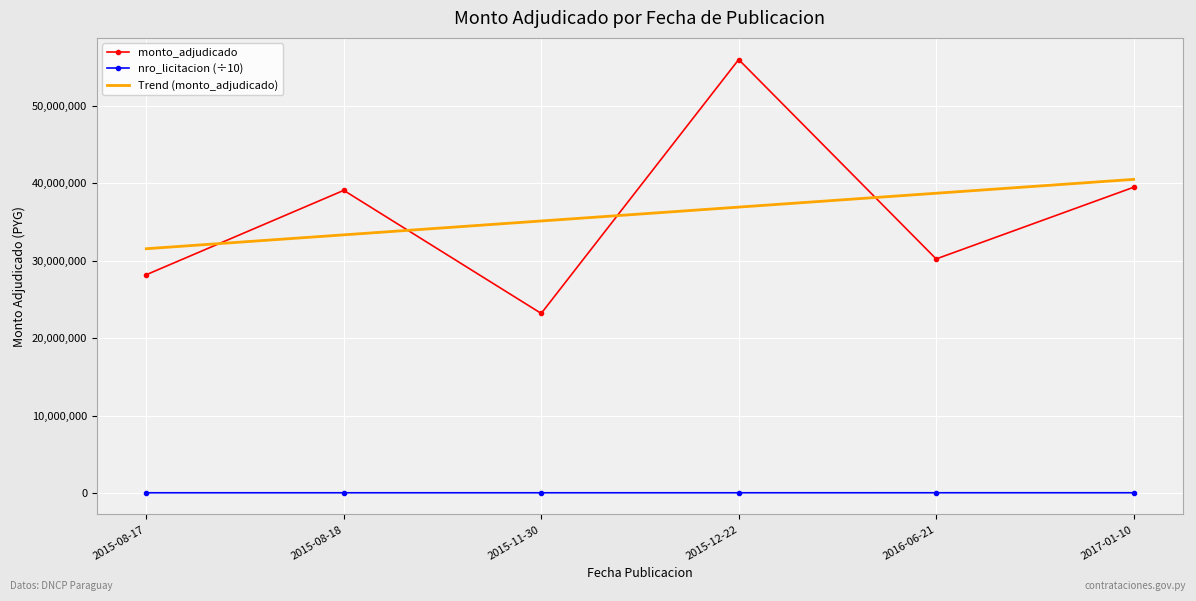

Between 2016-06-21 and 2017-01-10, which series saw the biggest shift?

monto_adjudicado